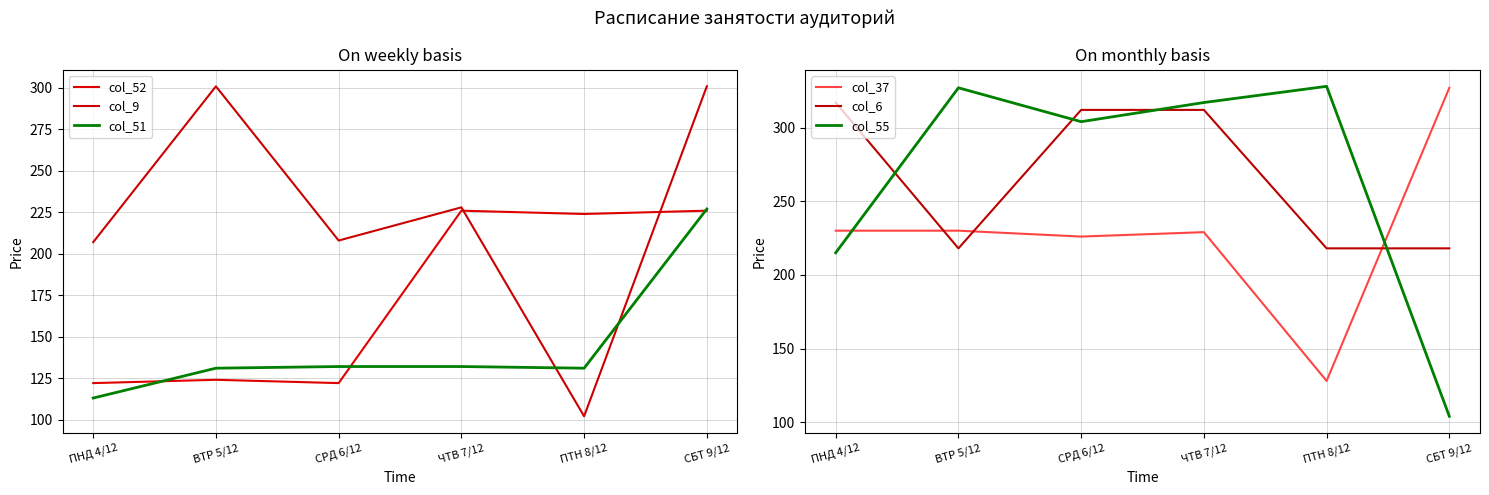

What is the total value across all series at СБТ 9/12?

1403